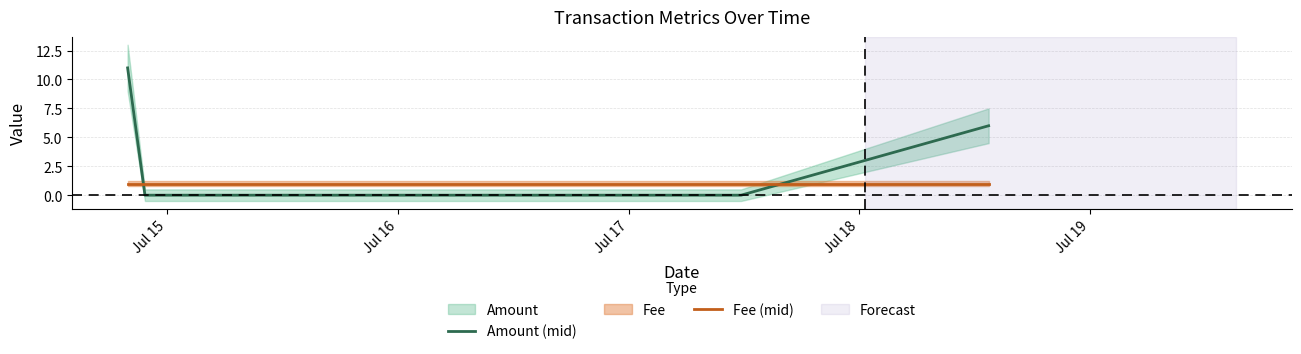

Reading left to right, list all the values displayed in this chart.

Amount (mid): 11	0	0	6
Fee (mid): 1	1	1	1